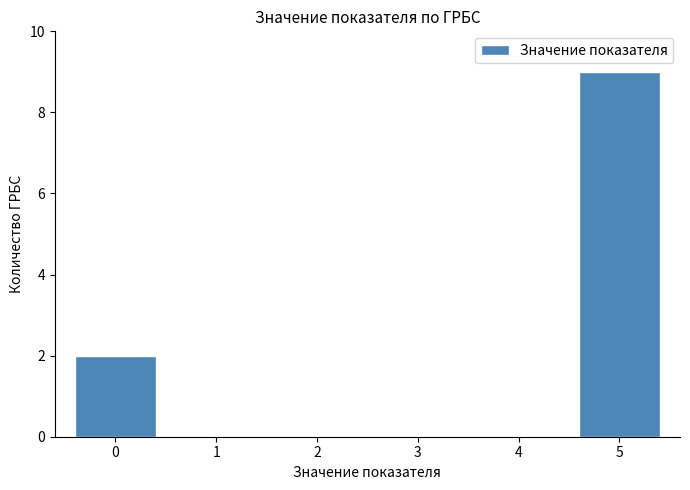

What is the height of the bar covering -0.5 to 0.5 on the x-axis? The values are not printed on the chart, so give them approximately, as read against the axis.

2